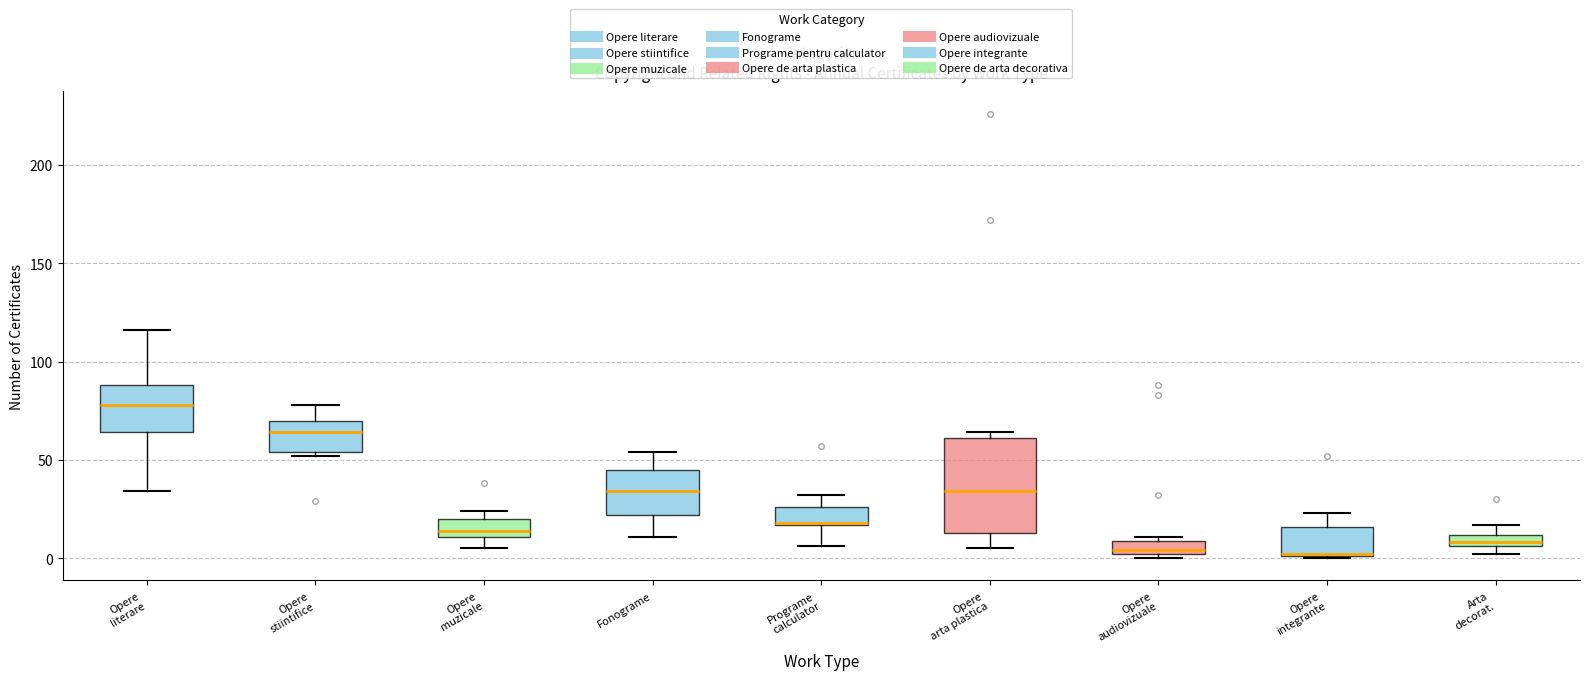

Comparing the boxes themselves (not the whiskers), which one is the tallest?

Opere arta plastica